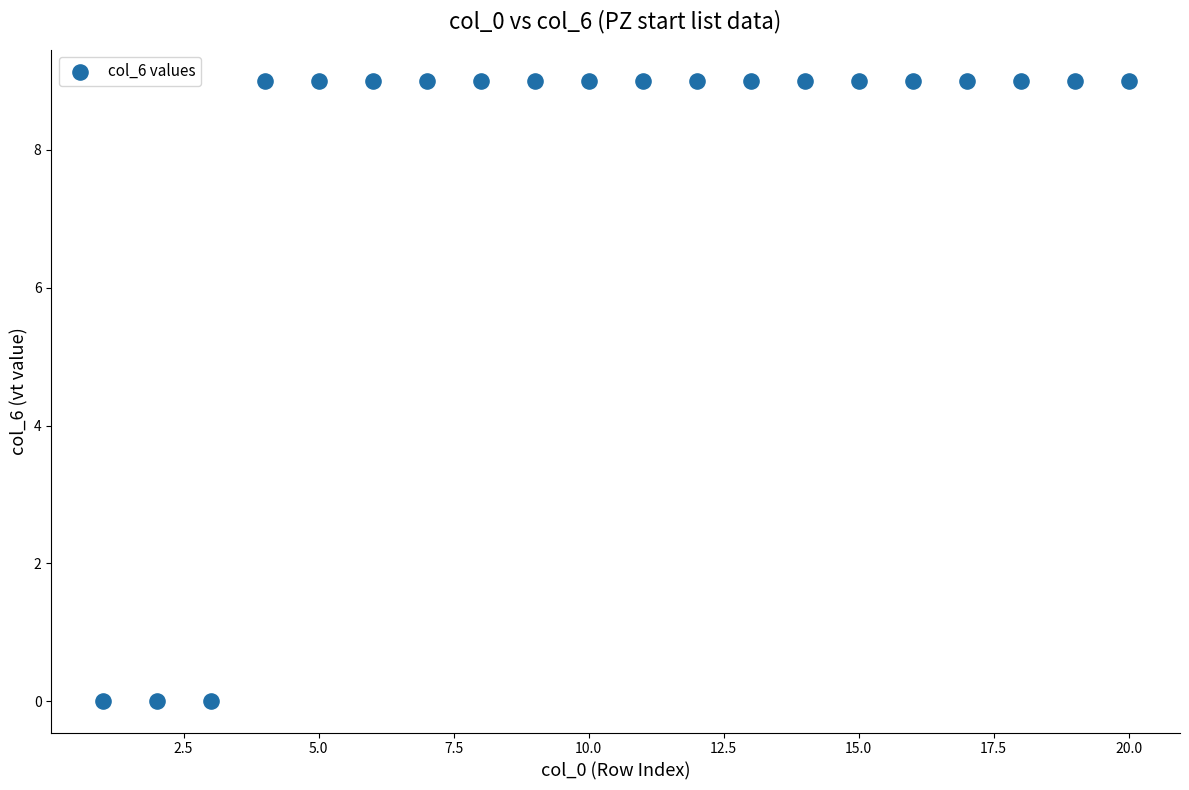

What is the range of X values (max minus min)?

19